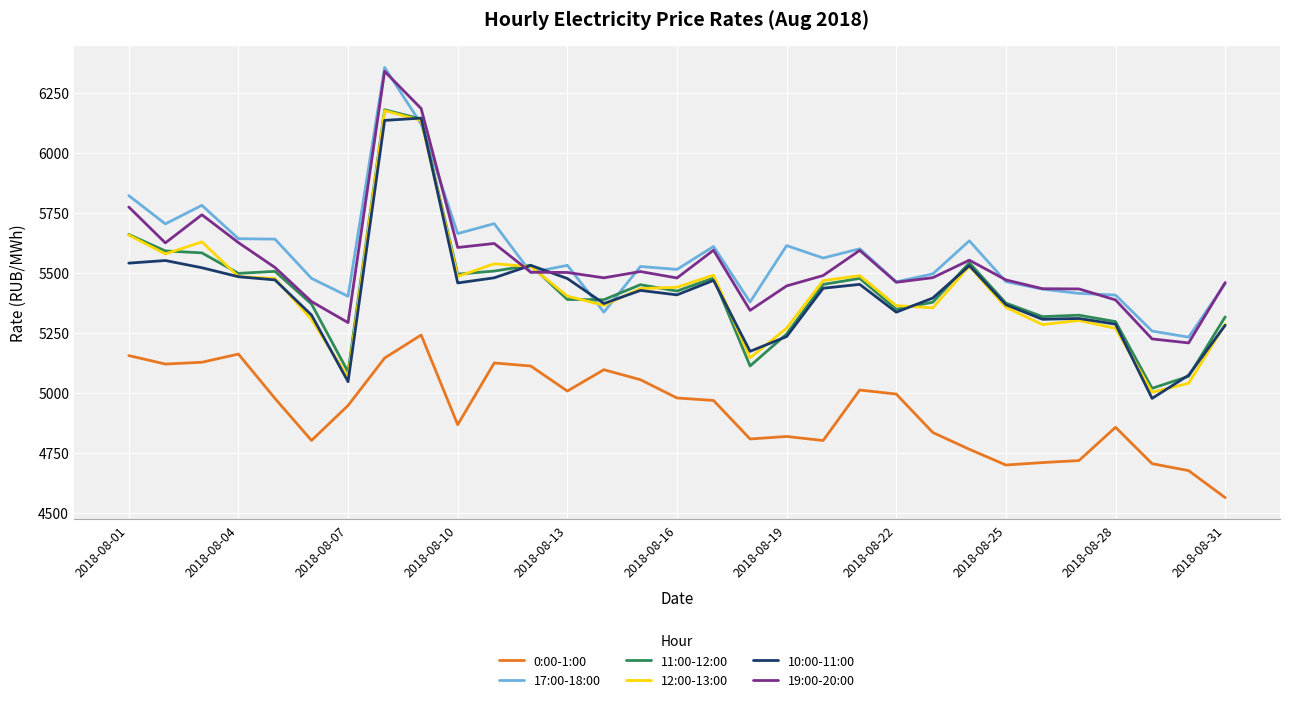

True or false: 0:00-1:00 and 19:00-20:00 intersect in this chart.

False